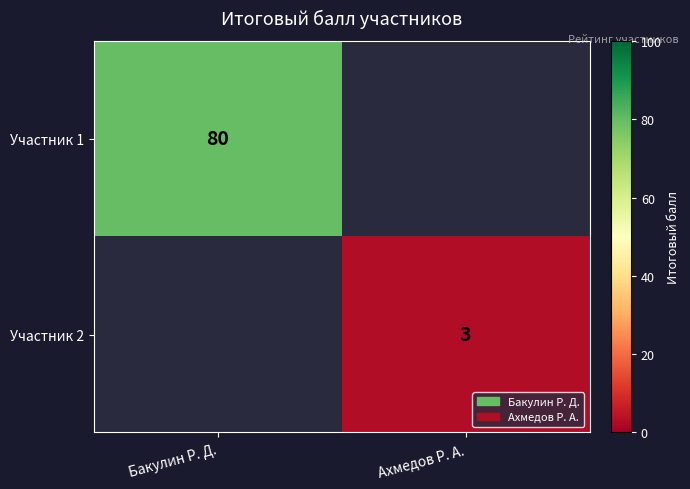

True or false: Участник 1 has a value of 105 at Бакулин Р. Д..

False